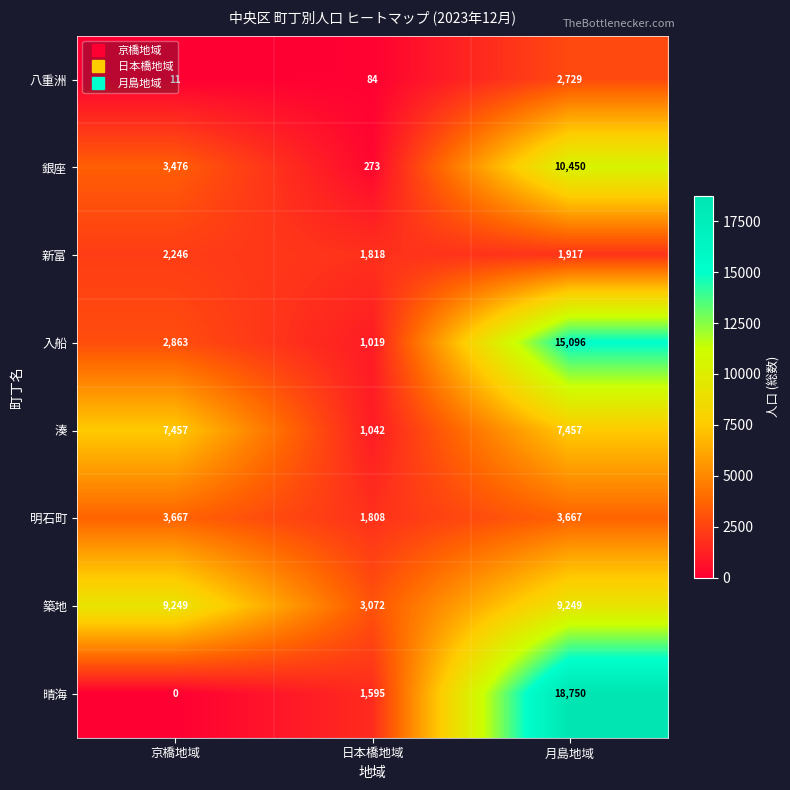

What is the sum of the 新富 values at 京橋地域 and 日本橋地域?

4064